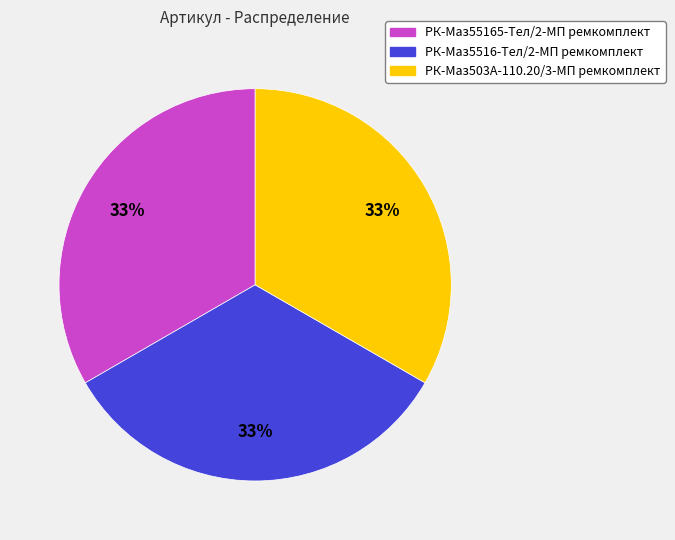

To the nearest percent, what is the combined percentage of РК-Маз5516-Тел/2-МП ремкомплект and РК-Маз55165-Тел/2-МП ремкомплект?

67%